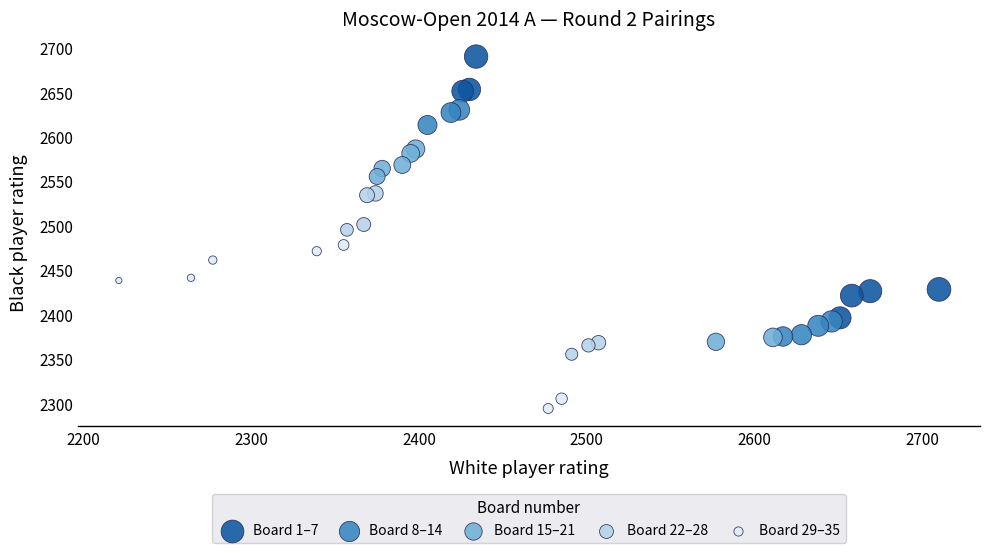

Which series has the widest spread of Y values?

Board 1–7